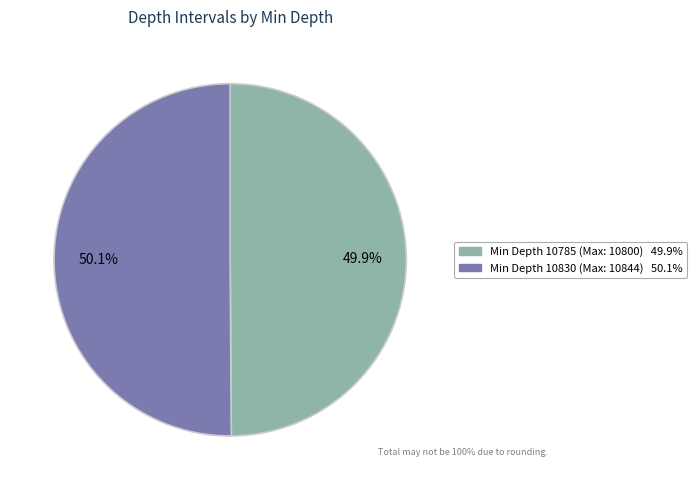

How many segments does this pie chart have?

2